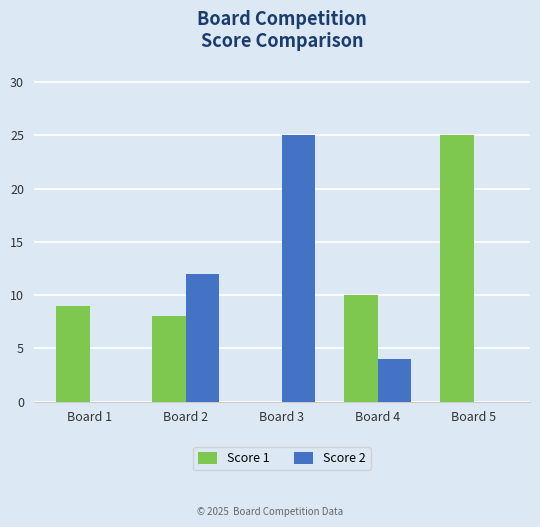

How many data points does each series have?

5